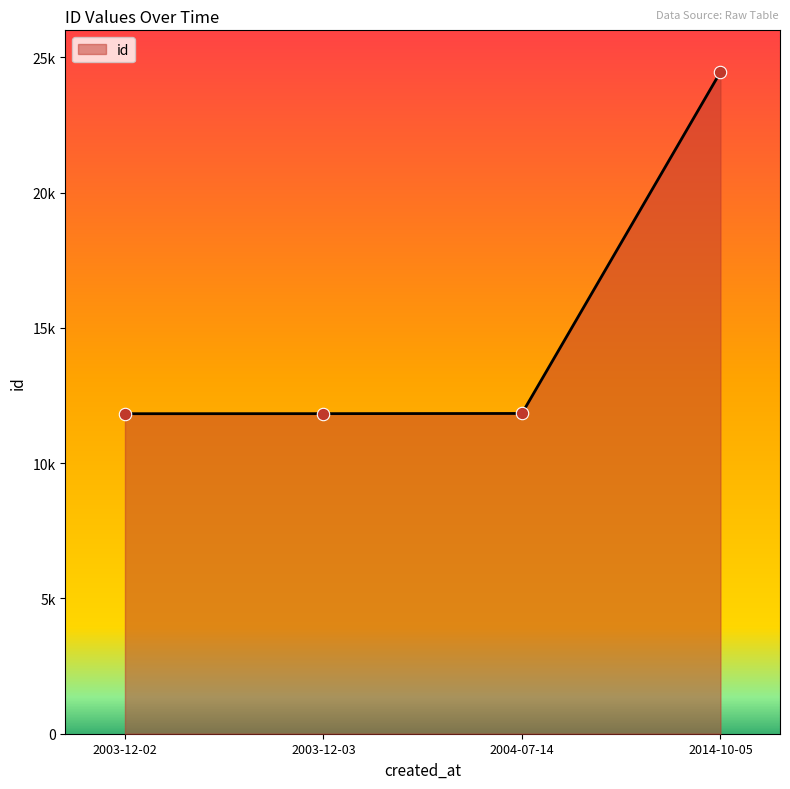

Which has a higher value, 2003-12-03 or 2004-07-14?

2004-07-14